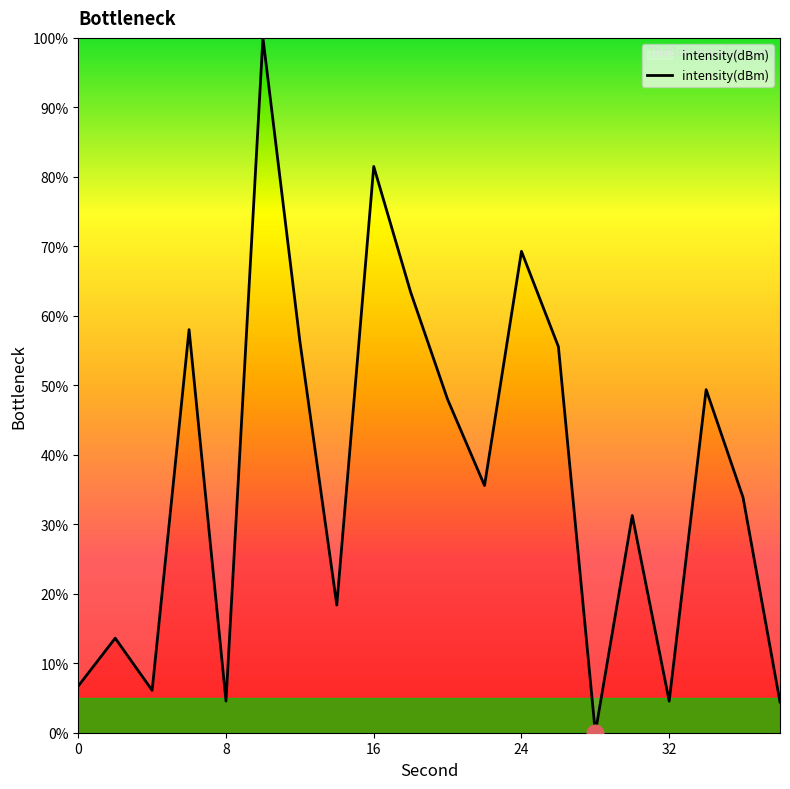

What is the difference between the maximum and minimum values?

100.0